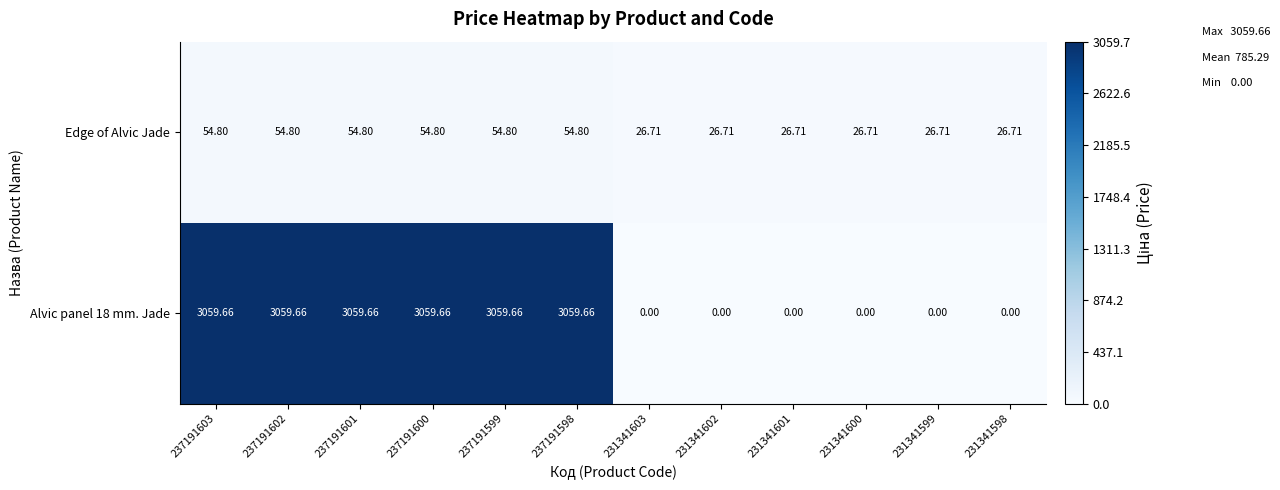

Count the number of categories in the chart.

12